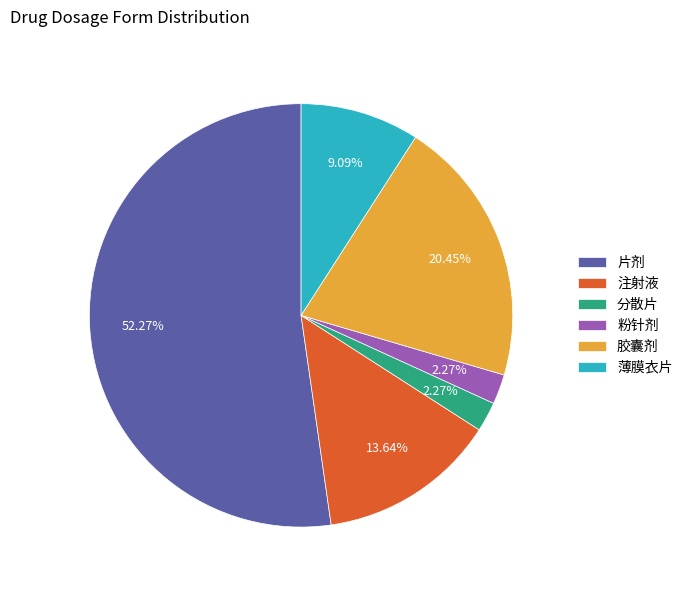

Is it true that 片剂 is 59% of the pie?

False